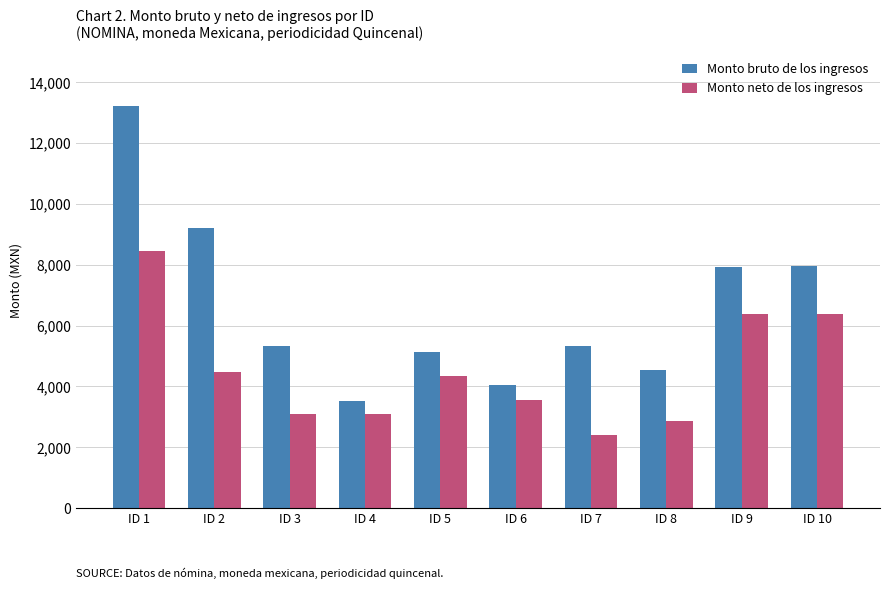

At which label does Monto neto de los ingresos reach its minimum?

ID 7